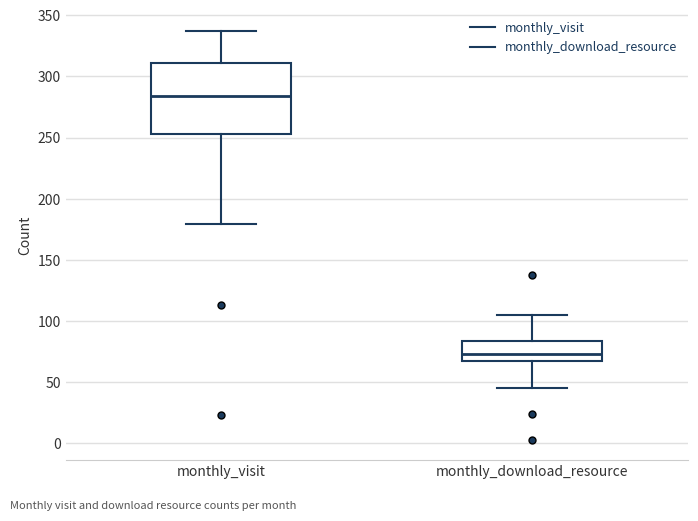

Where is the lower edge of the box for monthly_download_resource on the y-axis? The values are not printed on the chart, so give them approximately, as read against the axis.

70